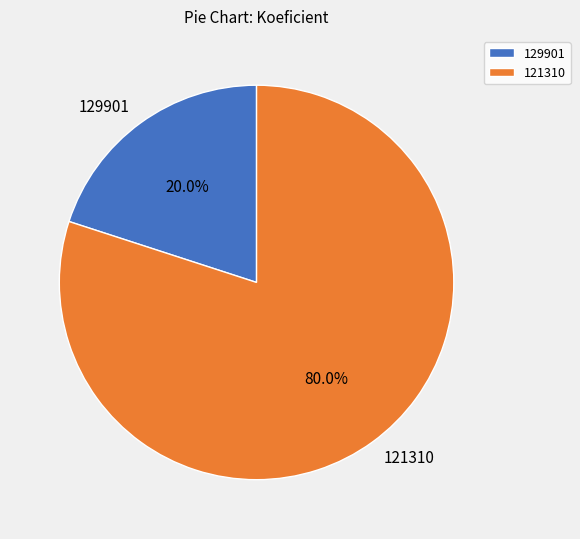

Rank the categories by value from lowest to highest.

129901, 121310